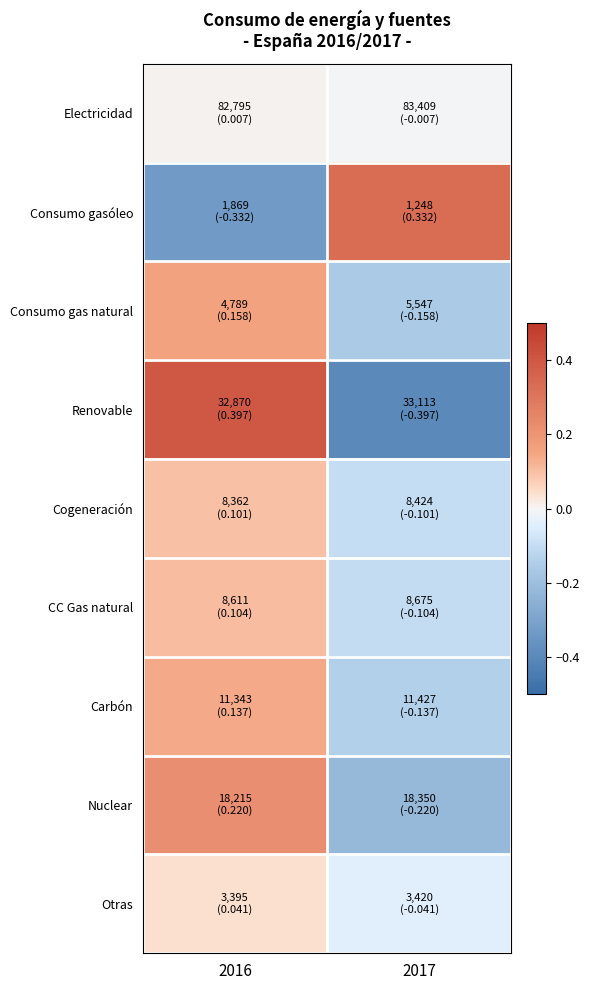

Reading left to right, transcribe all the data shown in this chart.

Electricidad: 2016=0.0	2017=-0.0
Consumo gasóleo: 2016=-0.3	2017=0.3
Consumo gas natural: 2016=0.2	2017=-0.2
Renovable: 2016=0.4	2017=-0.4
Cogeneración: 2016=0.1	2017=-0.1
CC Gas natural: 2016=0.1	2017=-0.1
Carbón: 2016=0.1	2017=-0.1
Nuclear: 2016=0.2	2017=-0.2
Otras: 2016=0.0	2017=-0.0